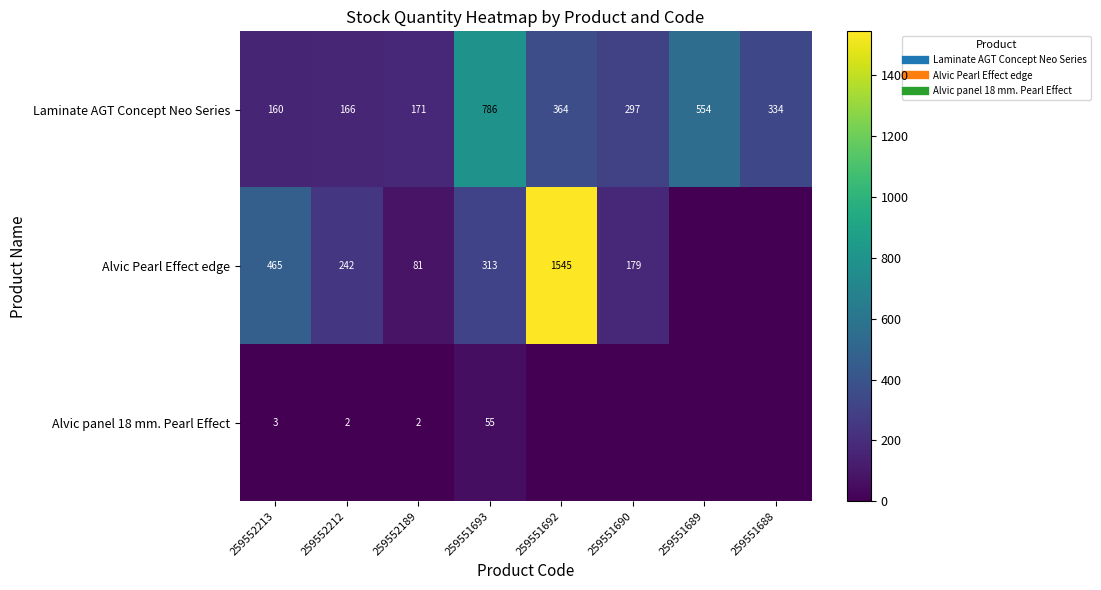

Rank the categories by Laminate AGT Concept Neo Series value from highest to lowest.

259551693, 259551689, 259551692, 259551688, 259551690, 259552189, 259552212, 259552213